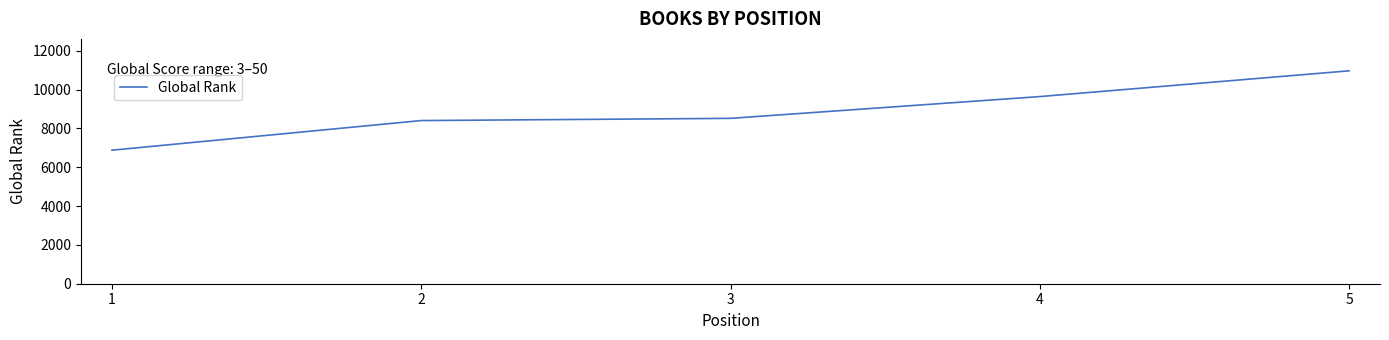

What is the minimum value shown in the chart?

6880